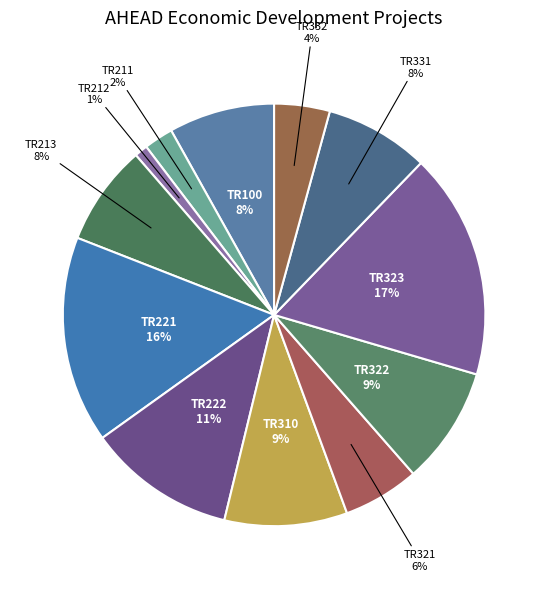

Count the number of slices in the pie.

12